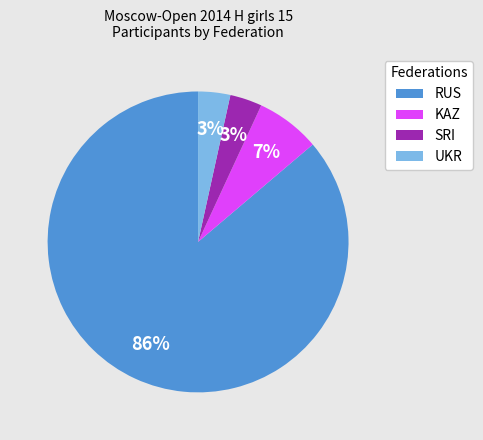

Do UKR and RUS together represent more than half of the pie?

Yes